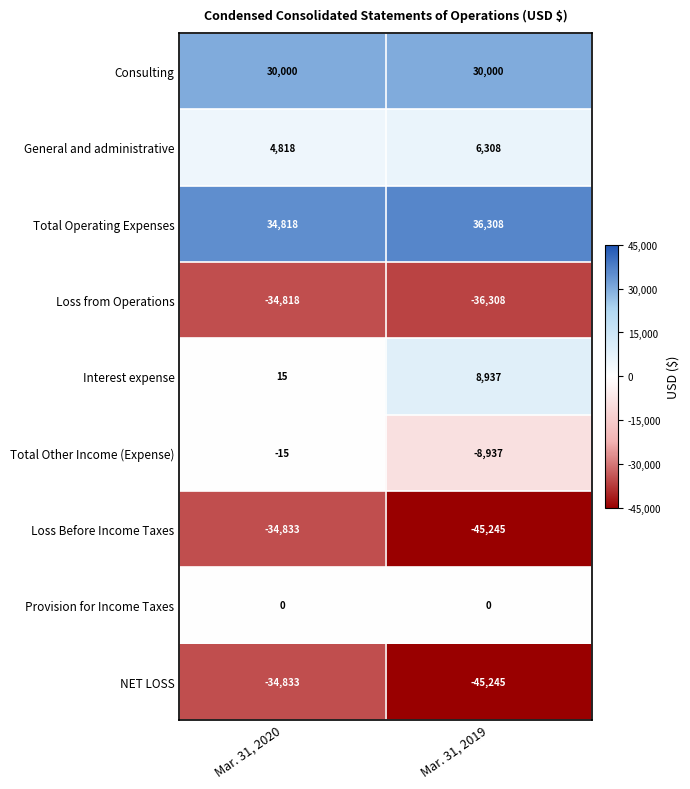

Which series has the largest total across all categories?

Total Operating Expenses